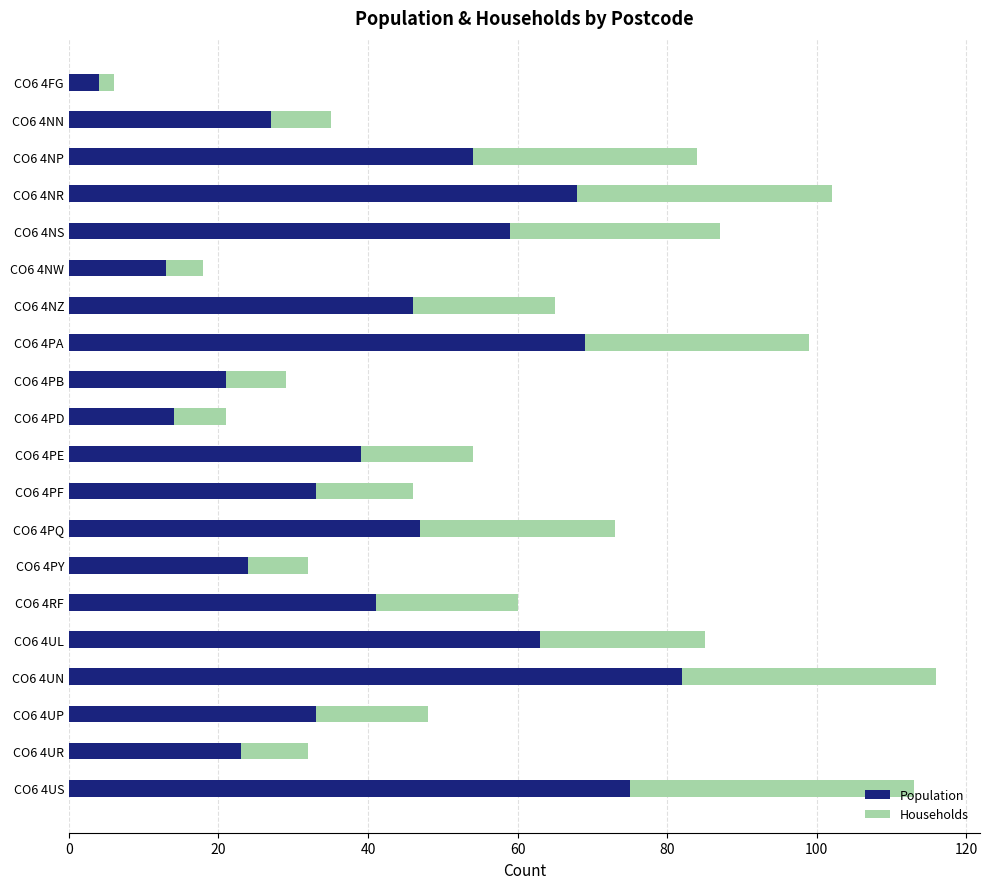

What is the highest value of the Population series?

82